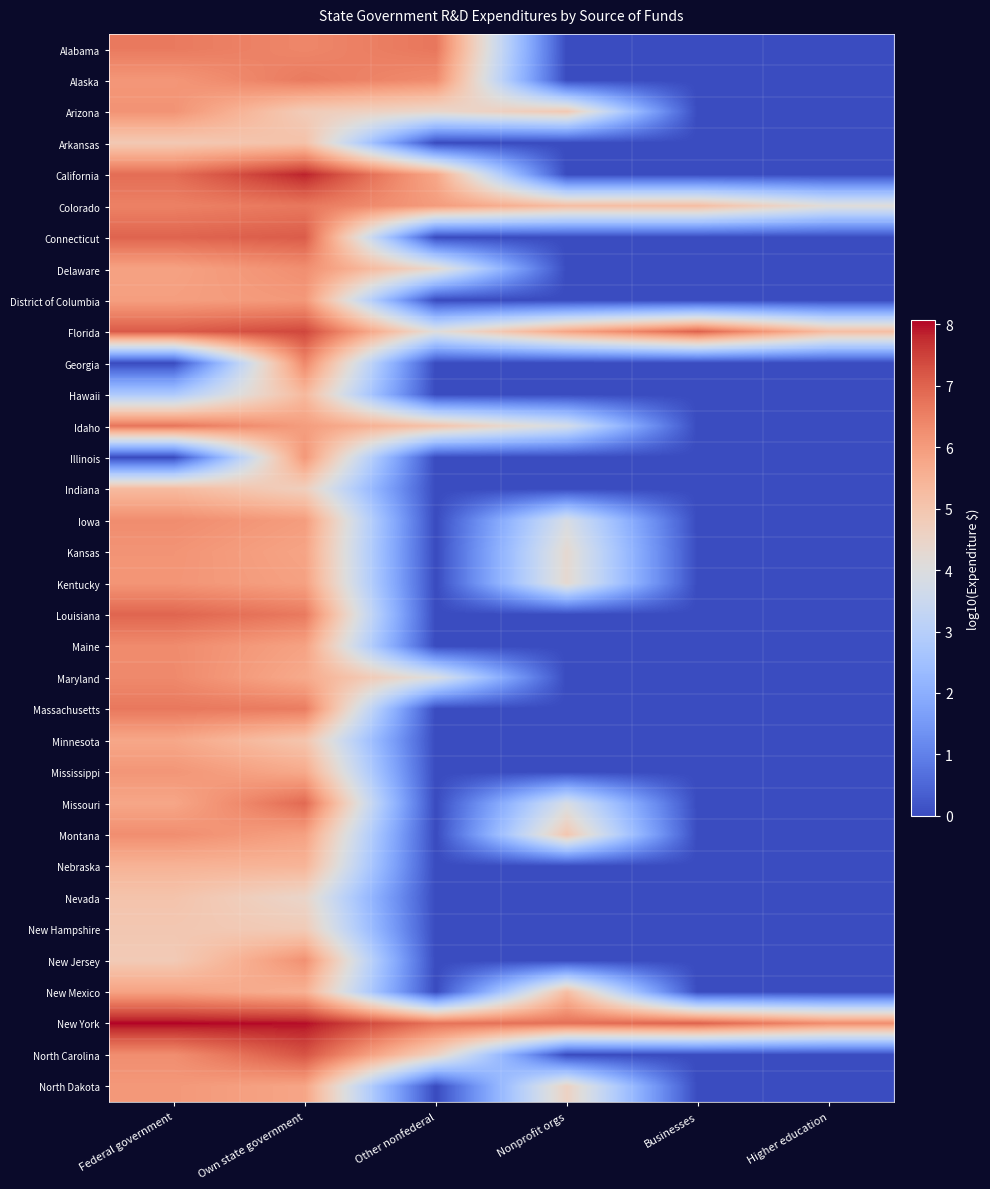

What is the difference between the highest and lowest values at Nonprofit orgs?

6.8